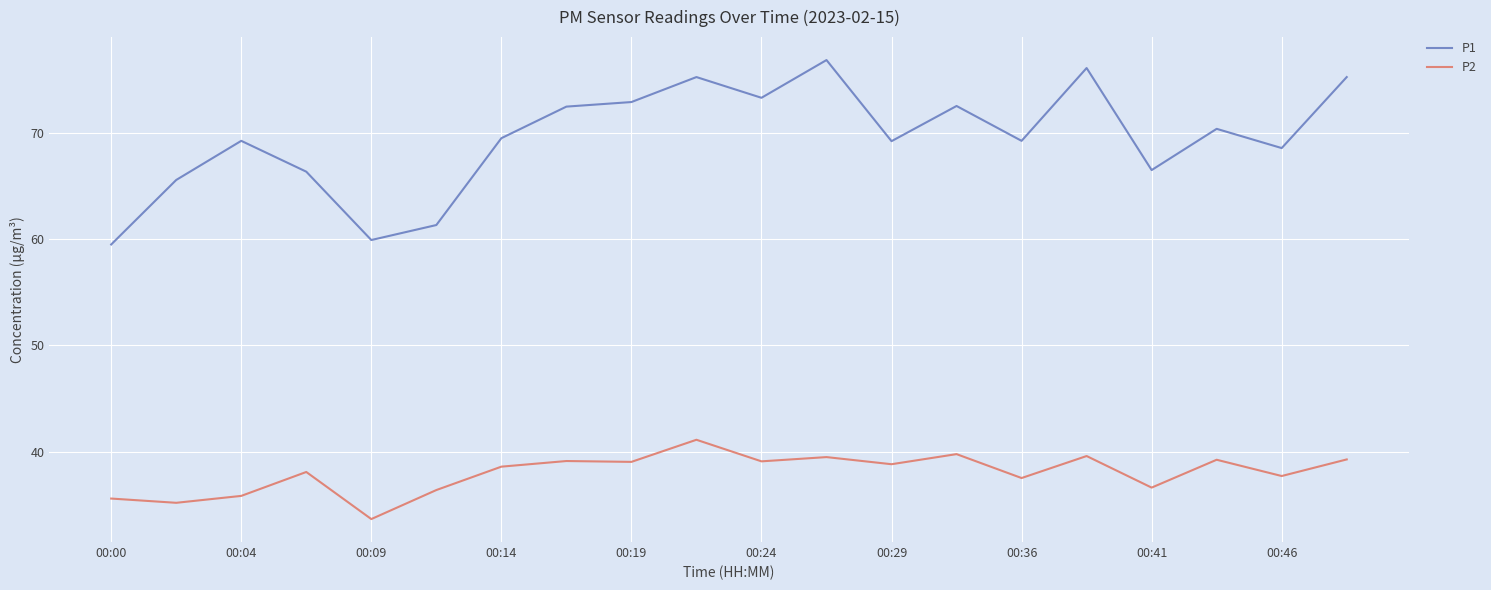

In P2, how many points are higher than both neighbors (excluding endpoints)?

7